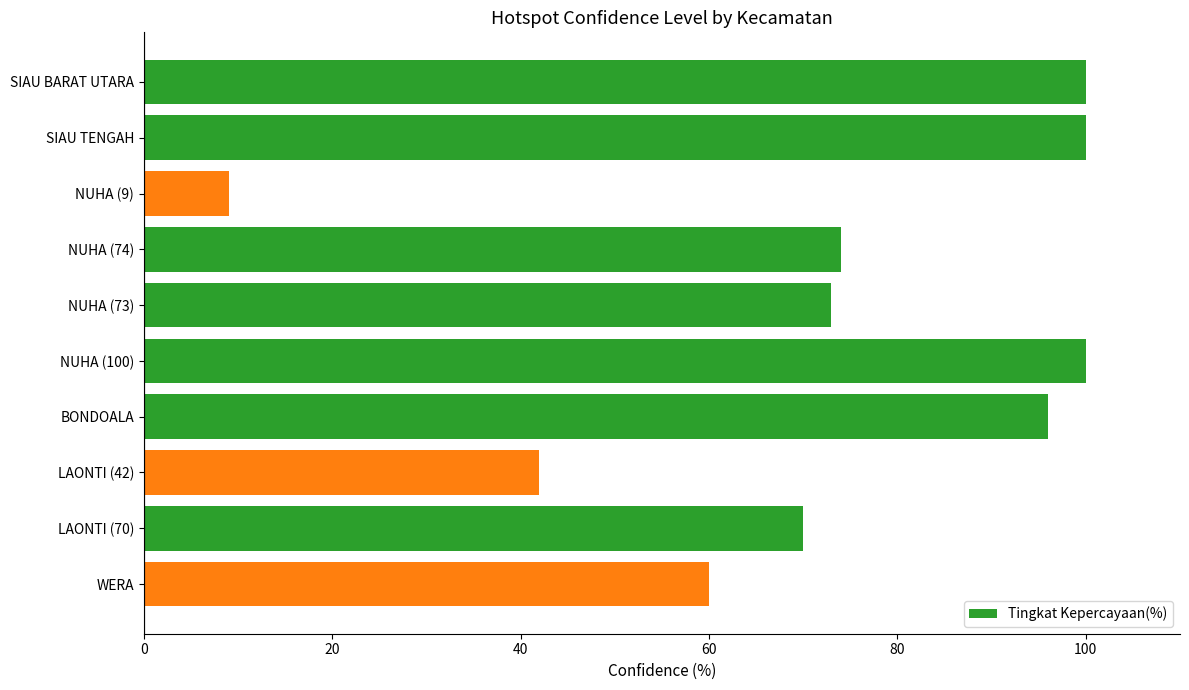

Are the bars grouped side by side (vs. stacked)?

No